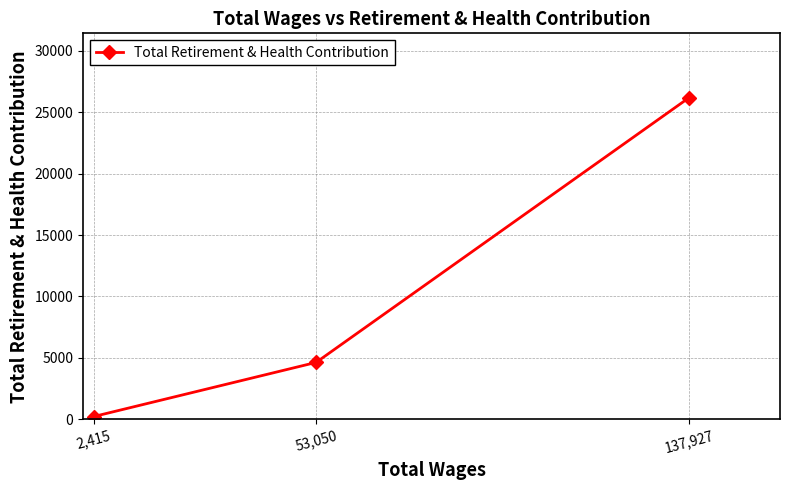

What is the sum of the values at 53,050 and 2,415?

4849